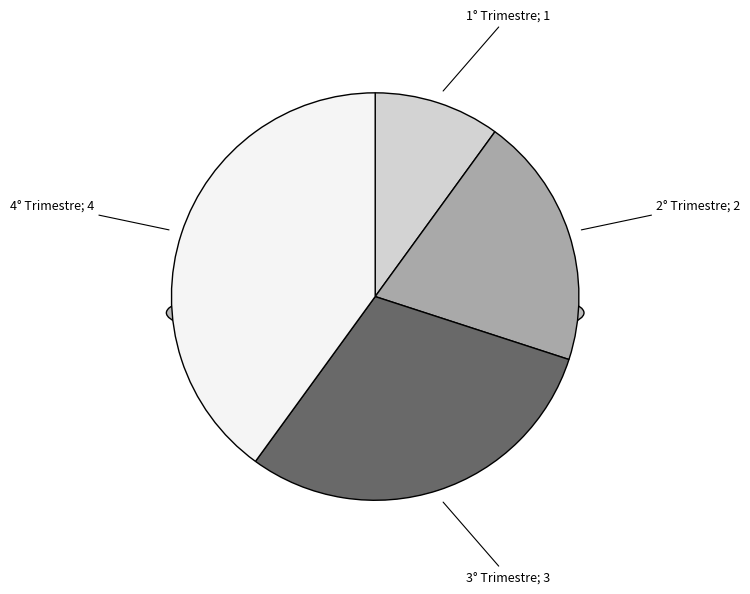

Which has a higher value, 3° Trimestre or 4° Trimestre?

4° Trimestre